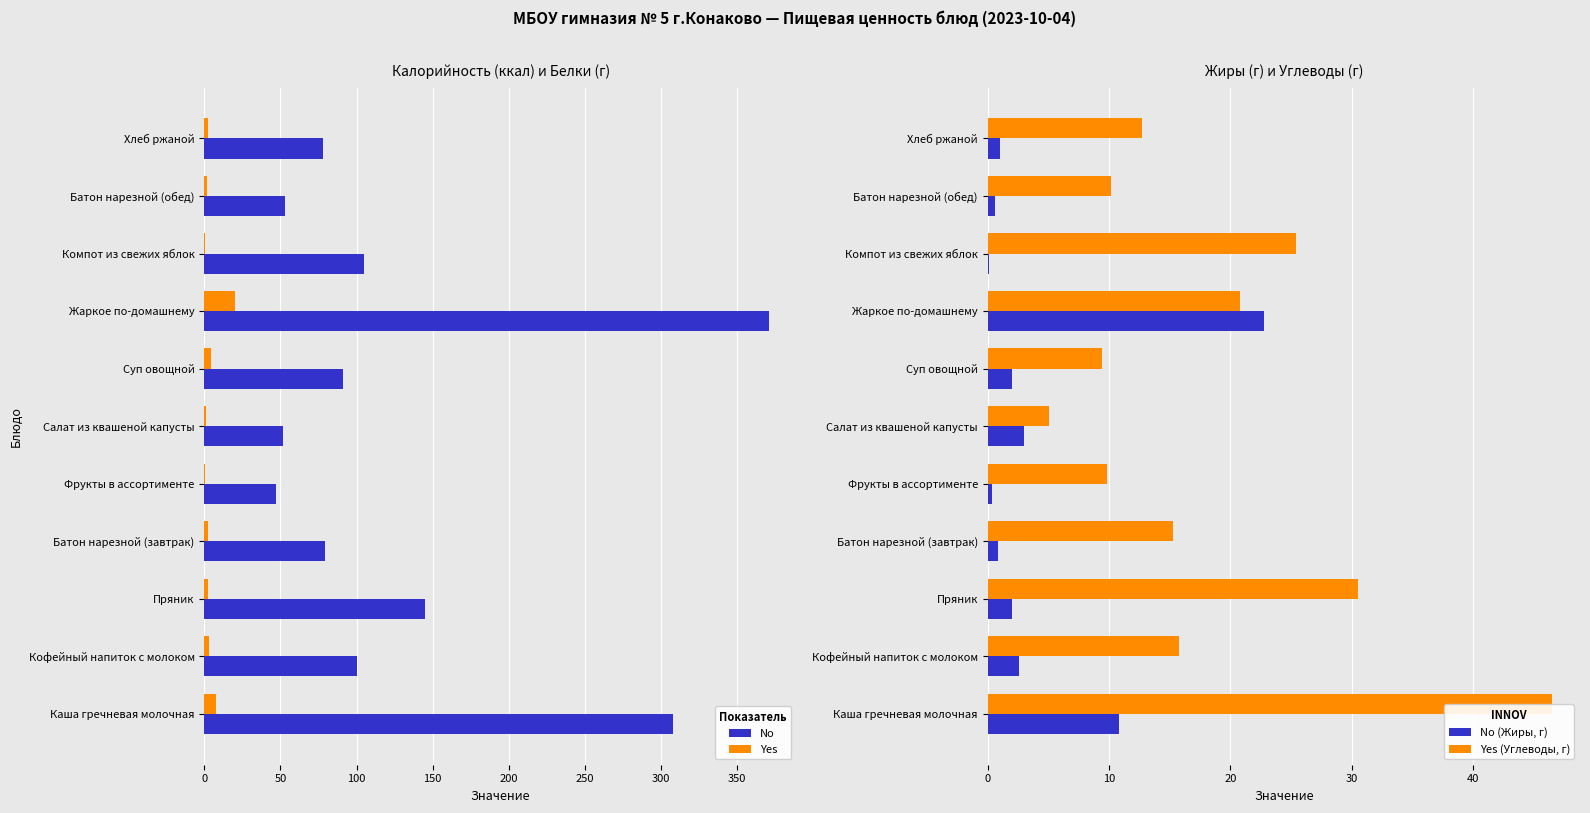

True or false: No has a value of 77.7 at Хлеб ржаной.

True